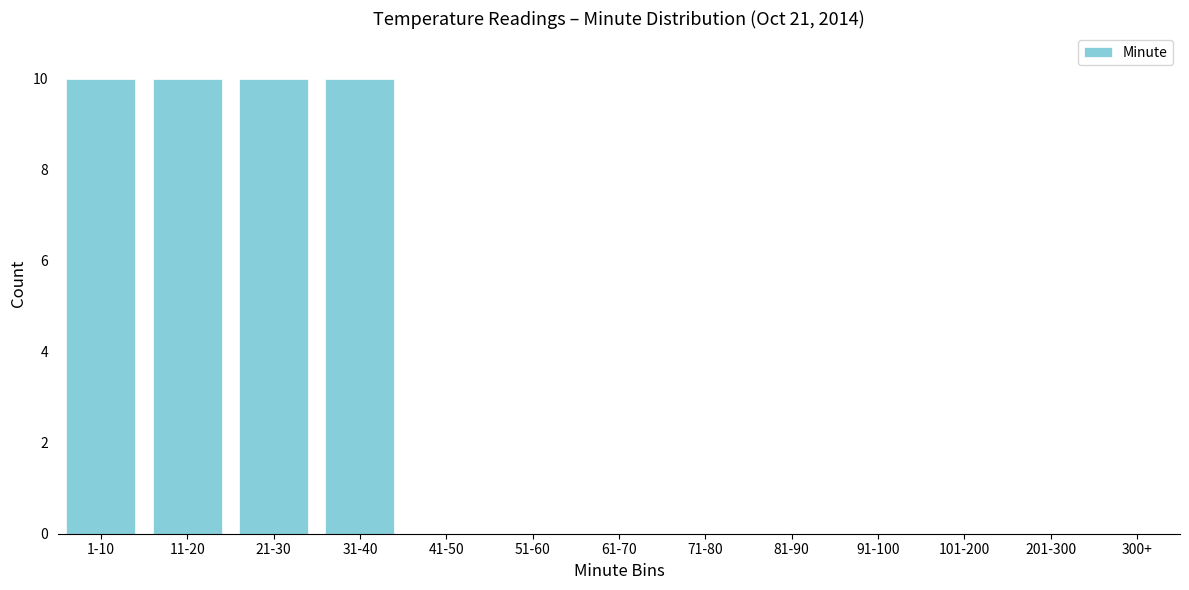

Reading left to right, transcribe all the data shown in this chart.

1-10=10	11-20=10	21-30=10	31-40=10	41-50=0	51-60=0	61-70=0	71-80=0	81-90=0	91-100=0	101-200=0	201-300=0	300+=0